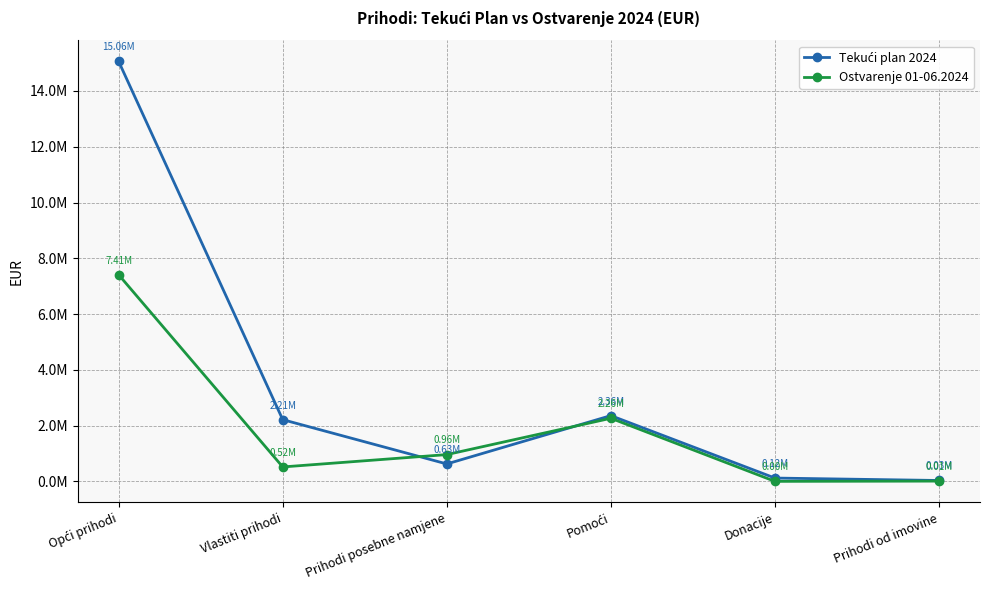

Between Opći prihodi and Prihodi posebne namjene, which series saw the biggest shift?

Tekući plan 2024